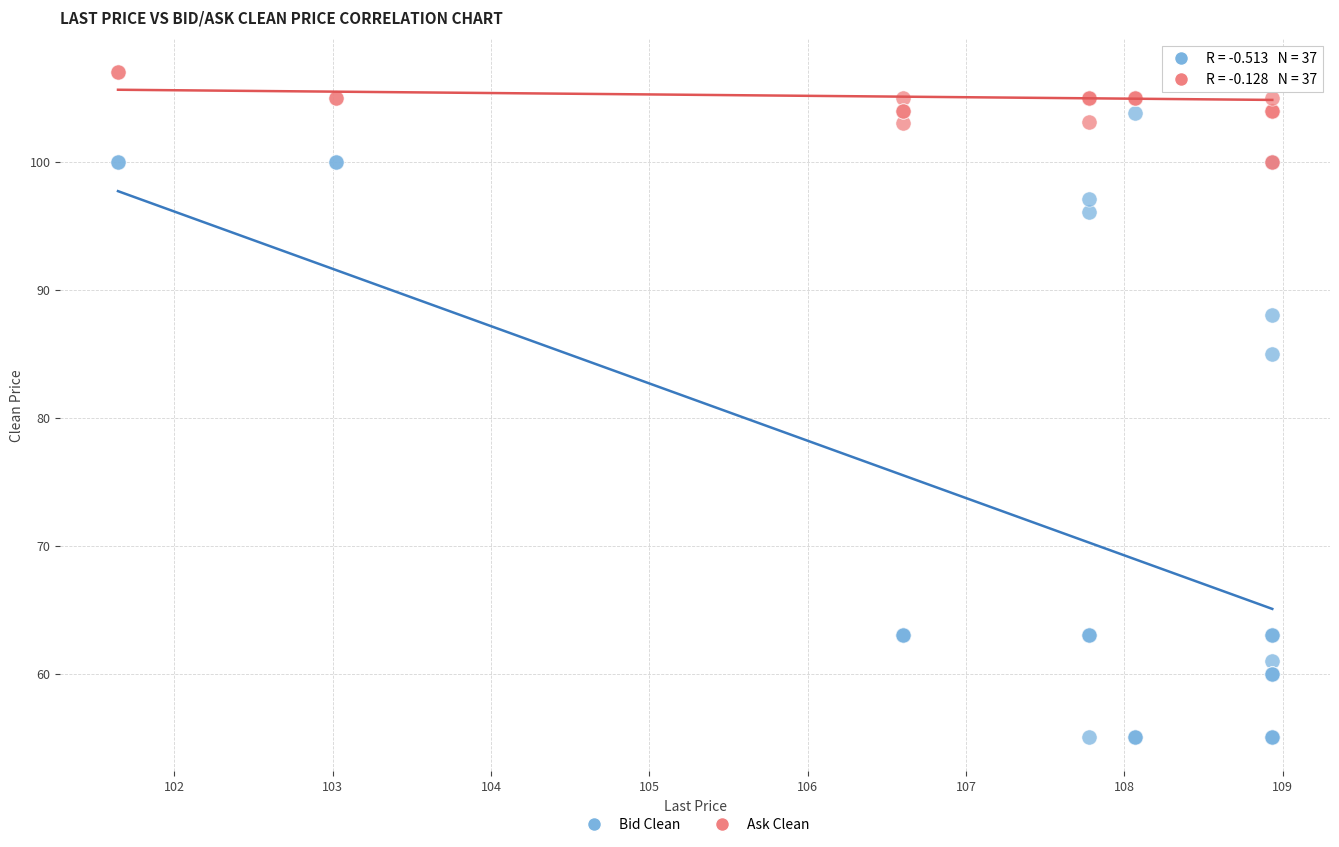

Across all series, what Y value is closest to 81?

85.0